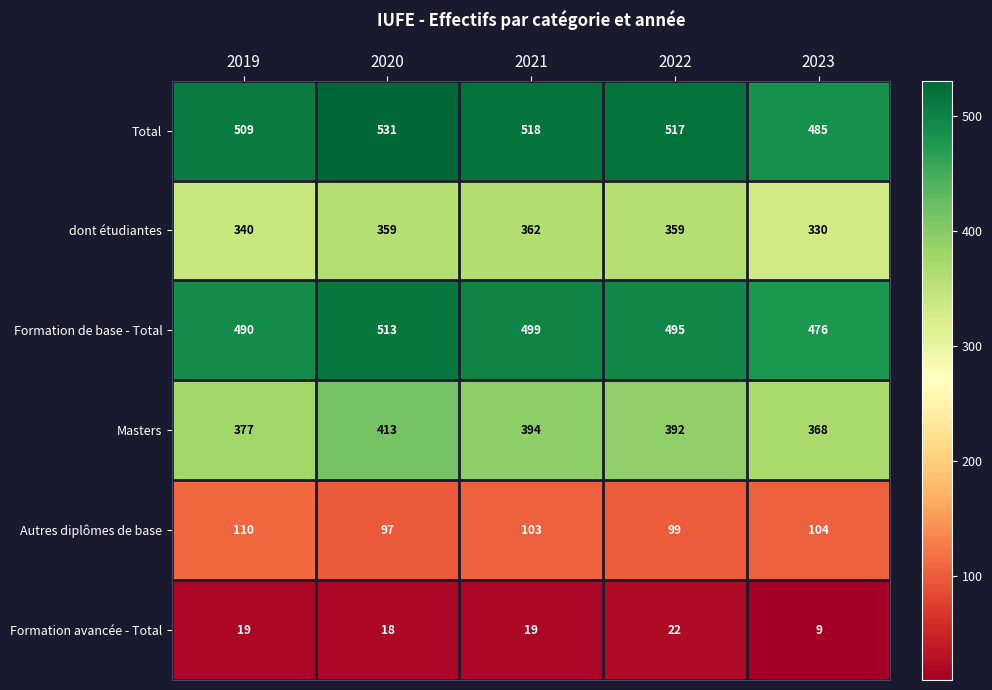

The value of dont étudiantes at 2020 is 359. True or false?

True